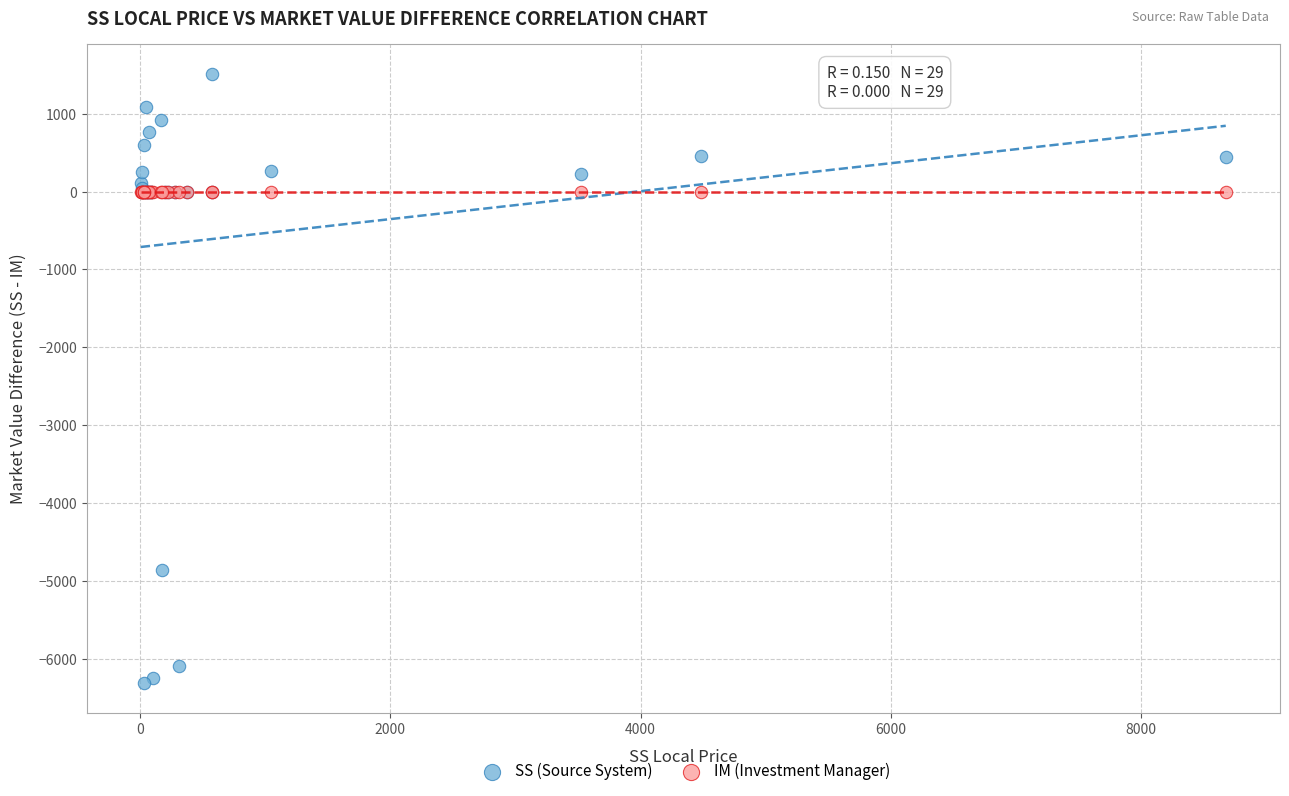

Which series reaches the minimum Y coordinate?

SS (Source System)